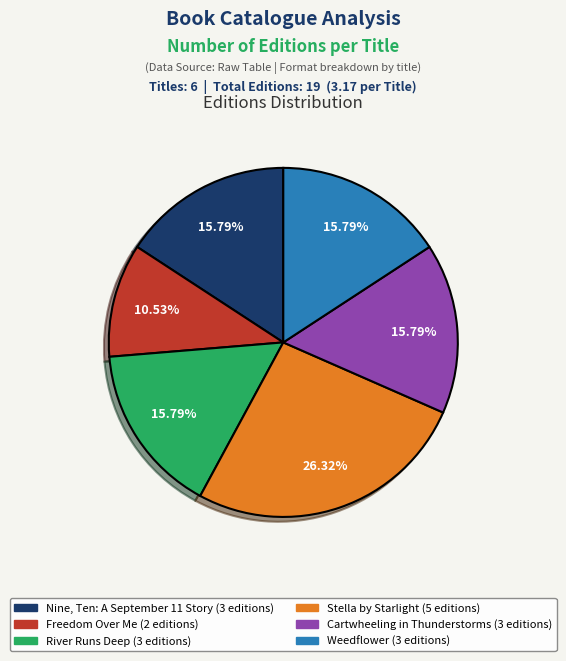

To the nearest percent, what is the difference between the Freedom Over Me and Weedflower slice percentages?

5%